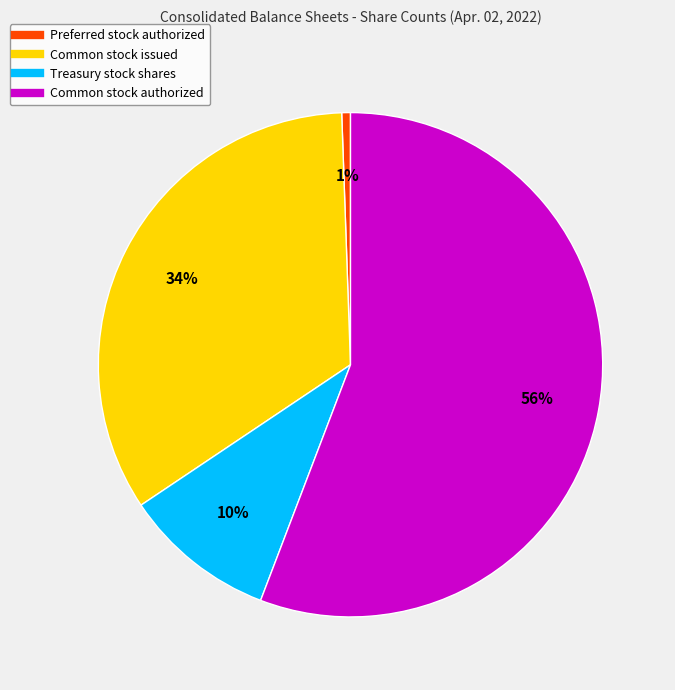

True or false: Preferred stock authorized accounts for 11% of the total.

False